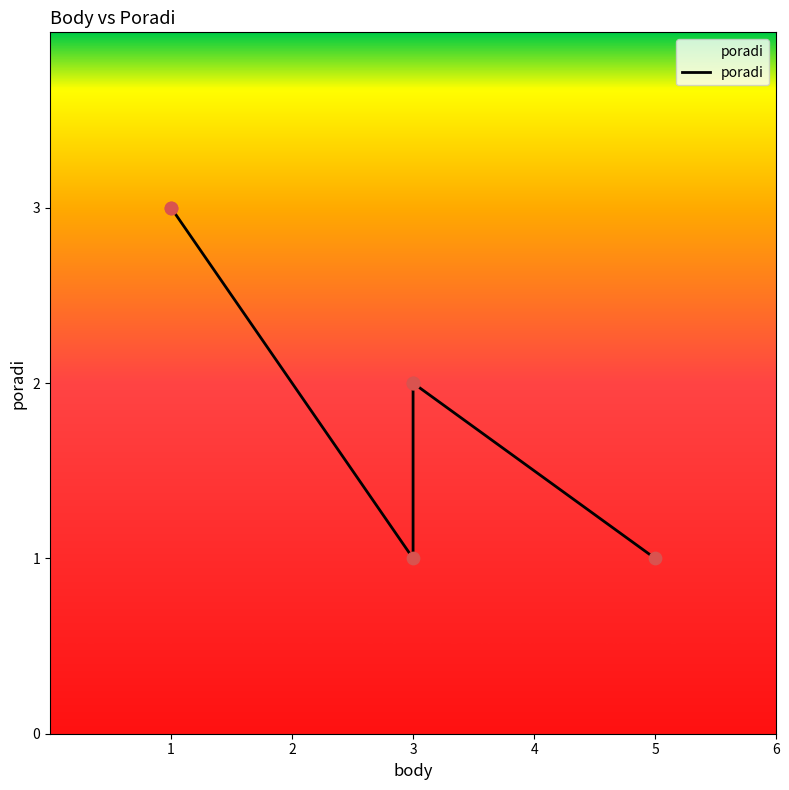

Approximately how many times larger is the value at 1 compared to 3?

1.5